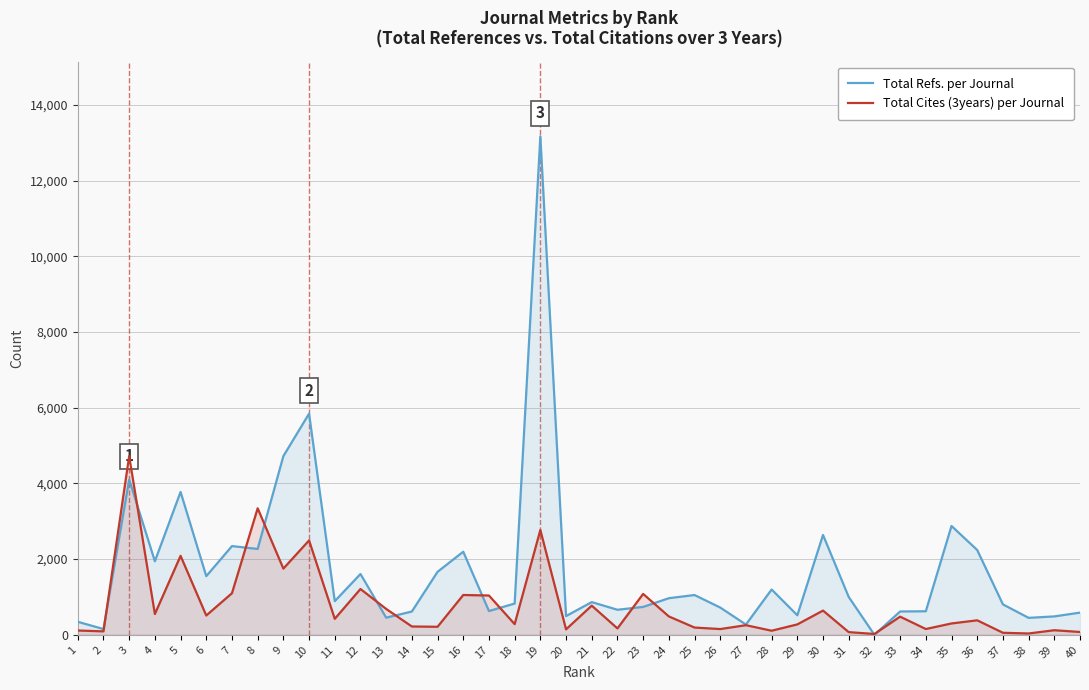

Rank the series by their maximum value, from lowest to highest.

Total Cites (3years) per Journal, Total Refs. per Journal